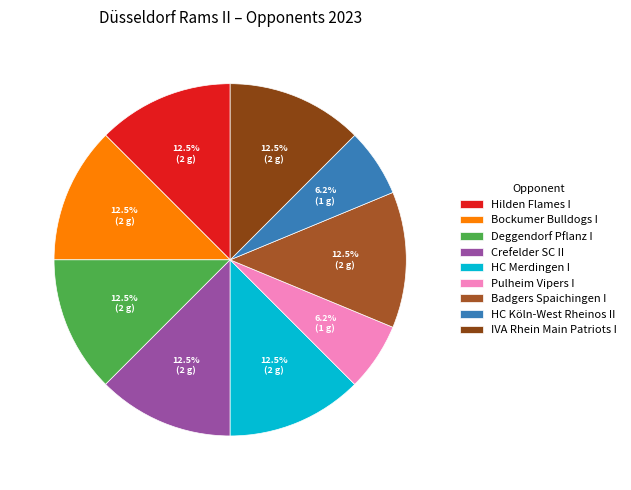

Count the number of slices in the pie.

9